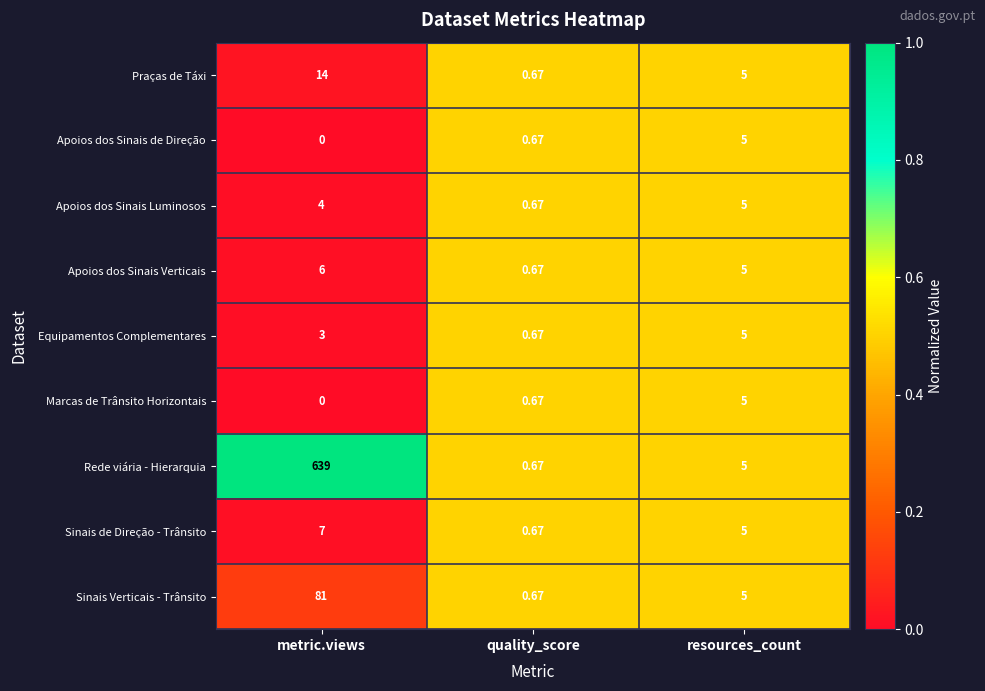

At which label does Sinais de Direção - Trânsito first exceed 5?

metric.views